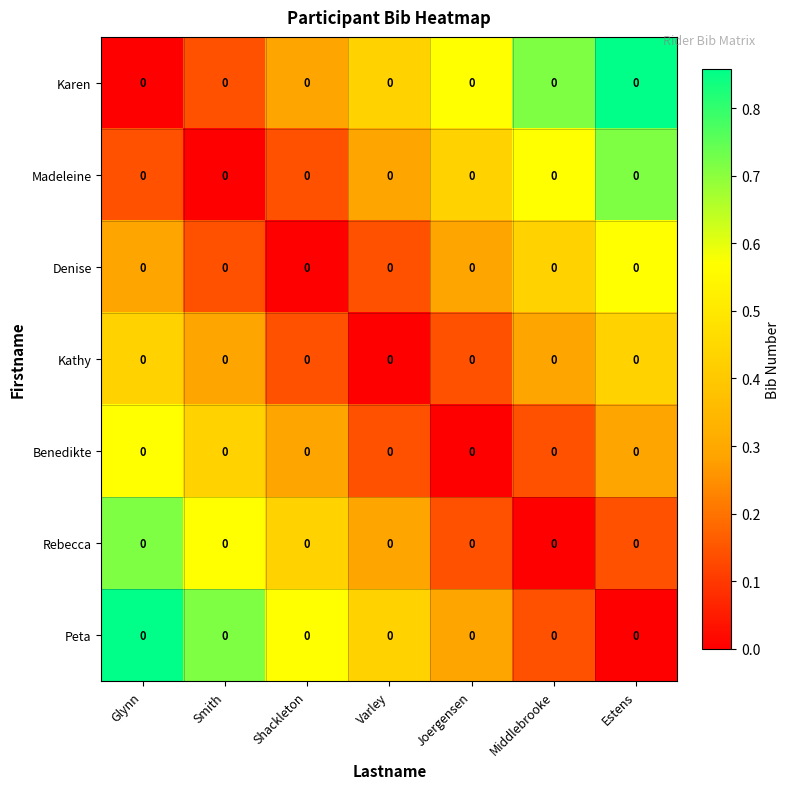

True or false: Denise has a value of 0.2 at Estens.

False